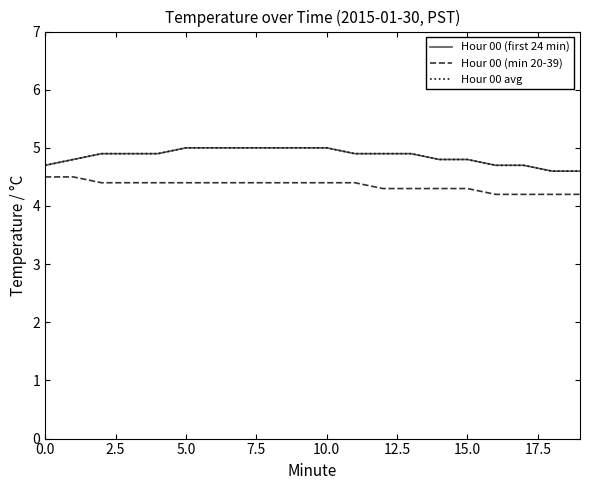

Does the chart have visible grid lines?

No